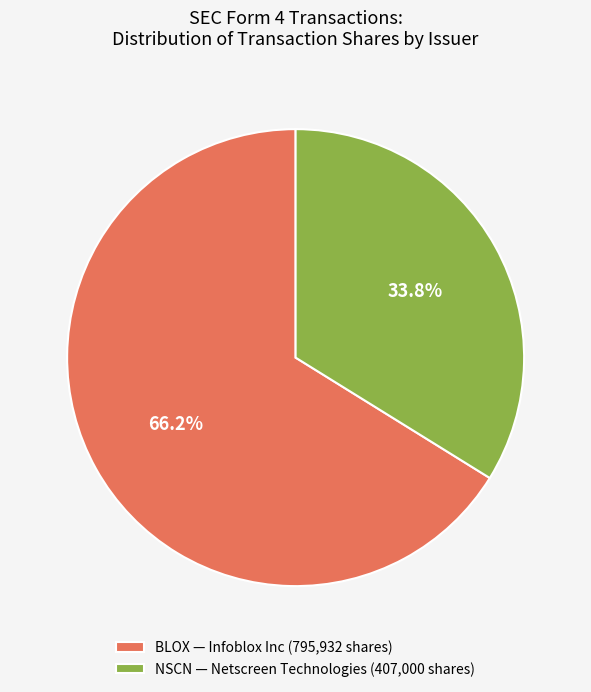

Which category accounts for the majority?

BLOX — Infoblox Inc (795,932 shares)